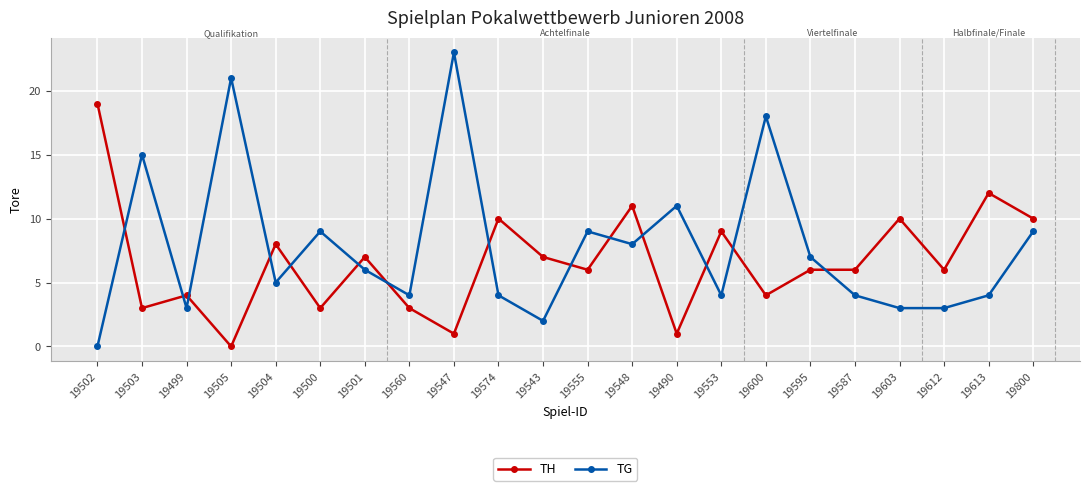

Which series has the largest range (max minus min)?

TG